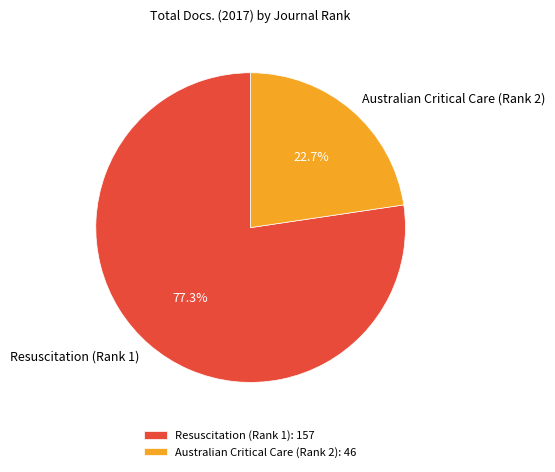

Does any single category account for the majority?

Yes